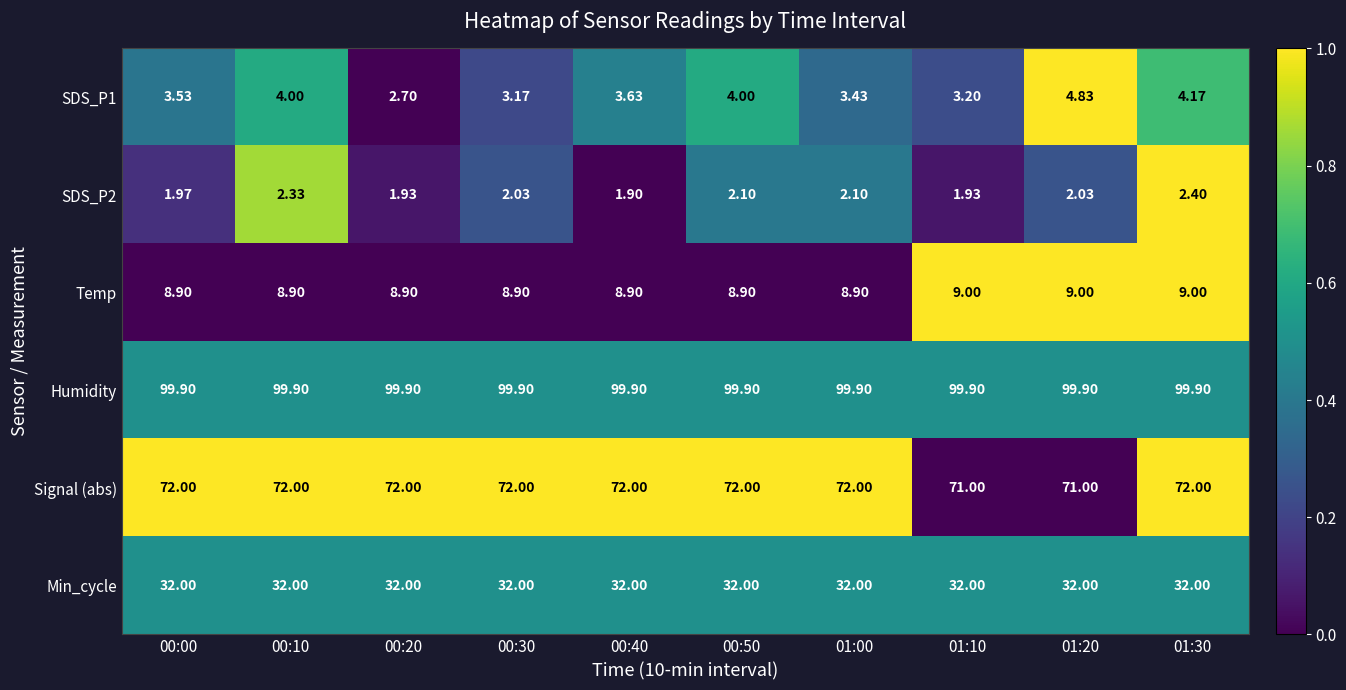

Is the value of SDS_P2 at 00:10 greater than the value of SDS_P1 at 00:20?

No